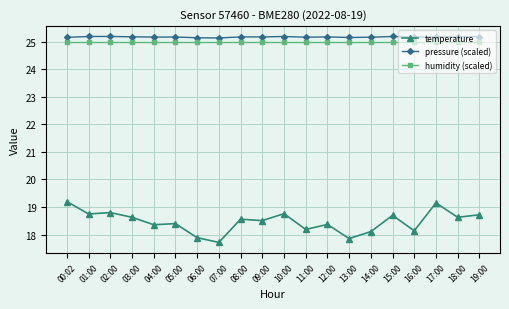

True or false: pressure (scaled) and temperature cross at least once.

False